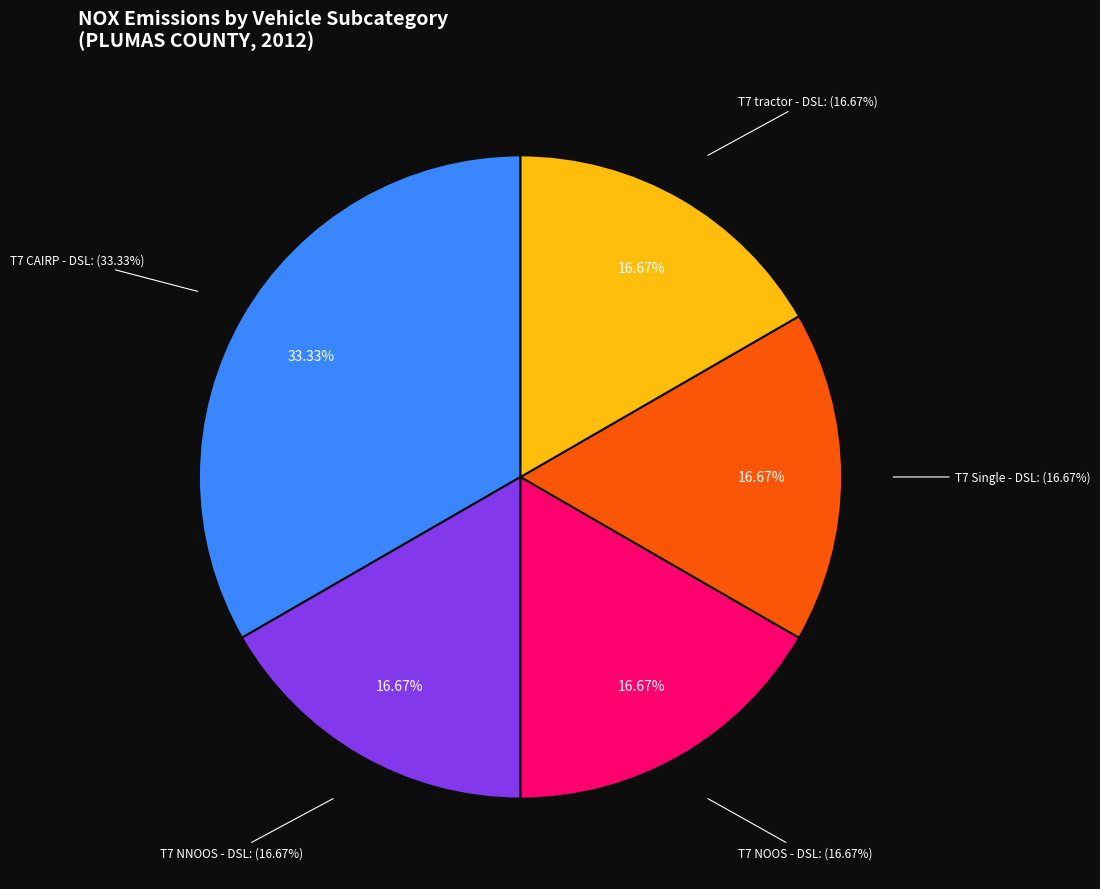

Is it true that T7 POAK - DSL is 13% of the pie?

False